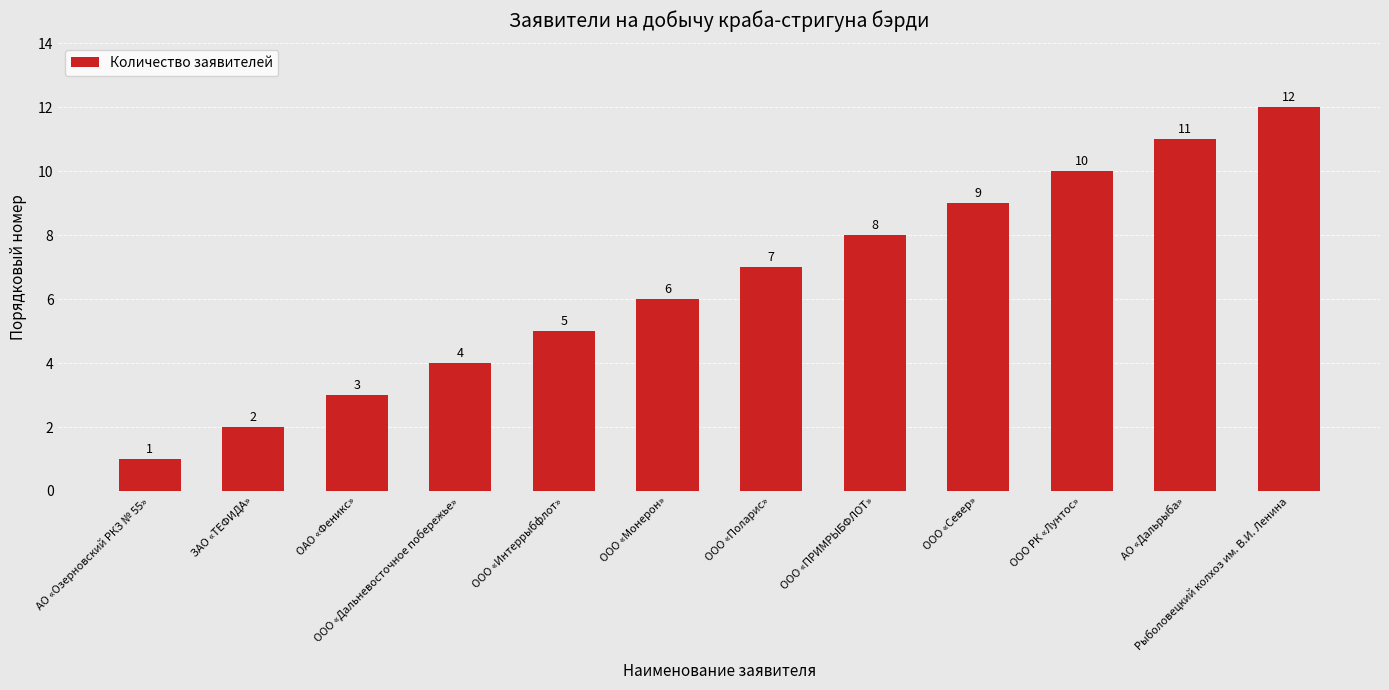

The chart shows a value of 1 at ЗАО «ТЕФИДА». True or false?

False